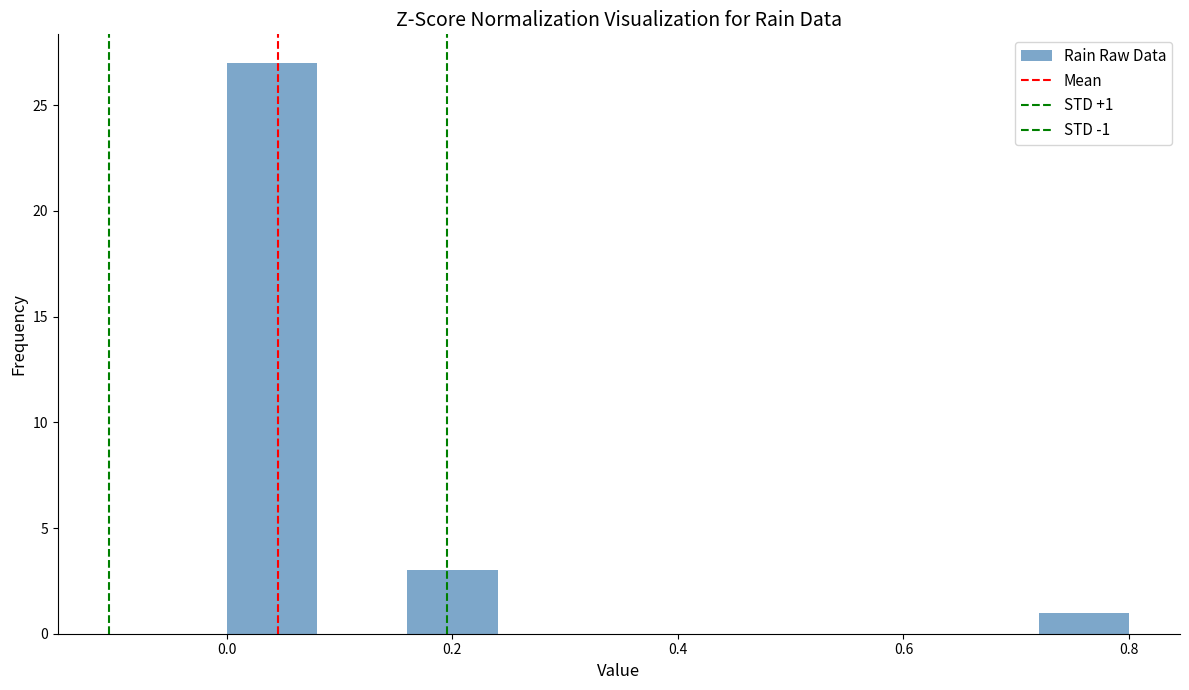

Which range on the x-axis has the tallest bar?

0.00 to 0.08